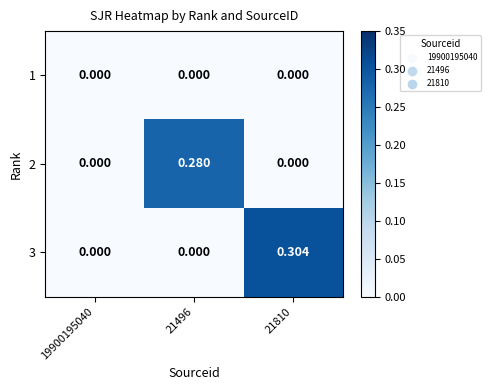

Which series has the widest spread of values?

3